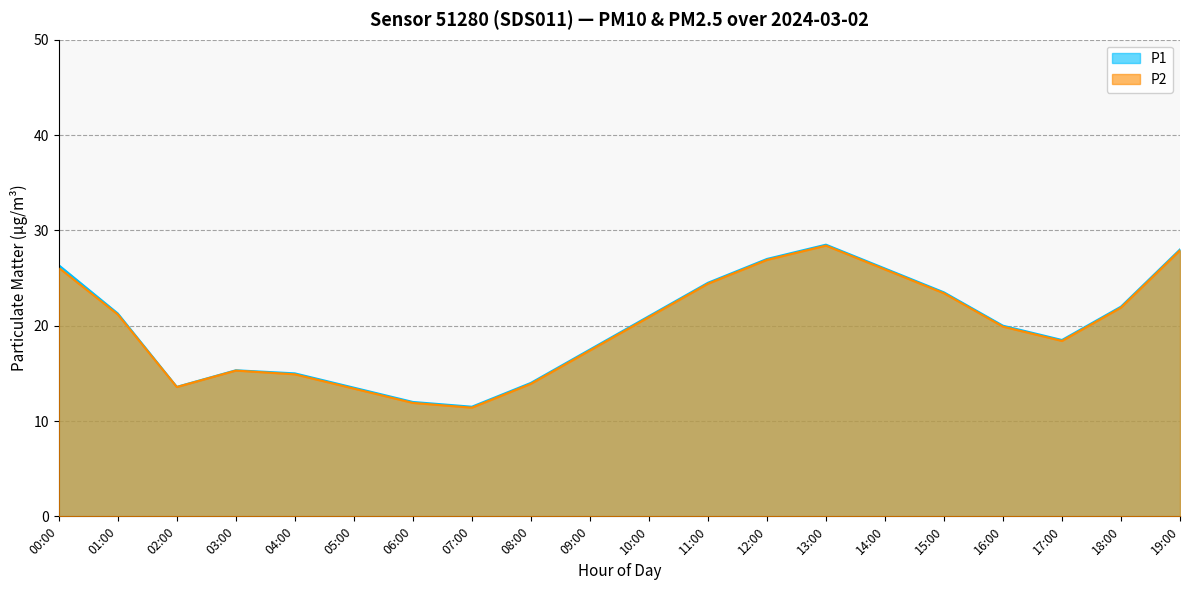

What position from the left is 19:00?

20